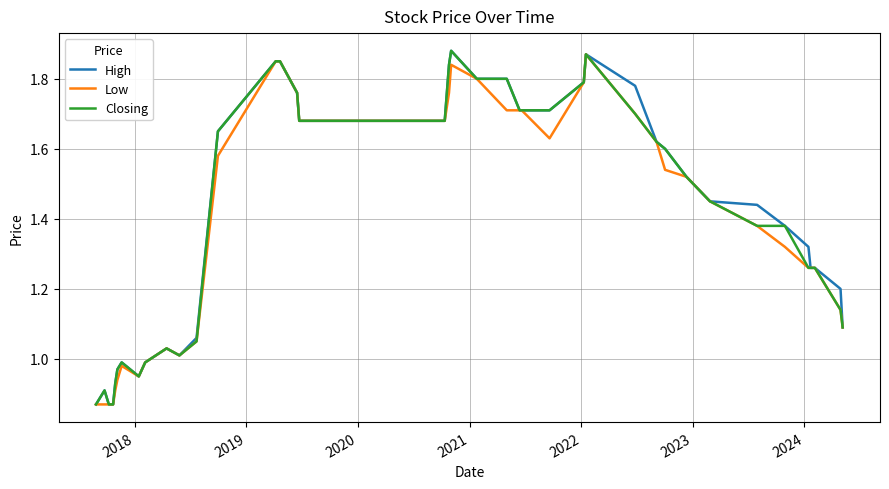

How many lines are shown in the chart?

3